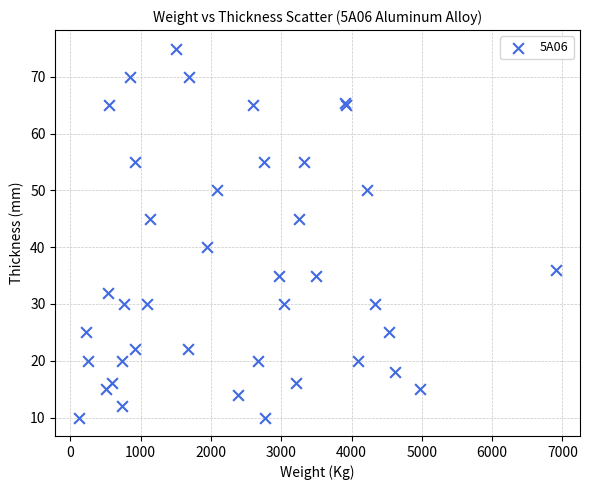

What Y value in the scatter plot is closest to 42?

40.0